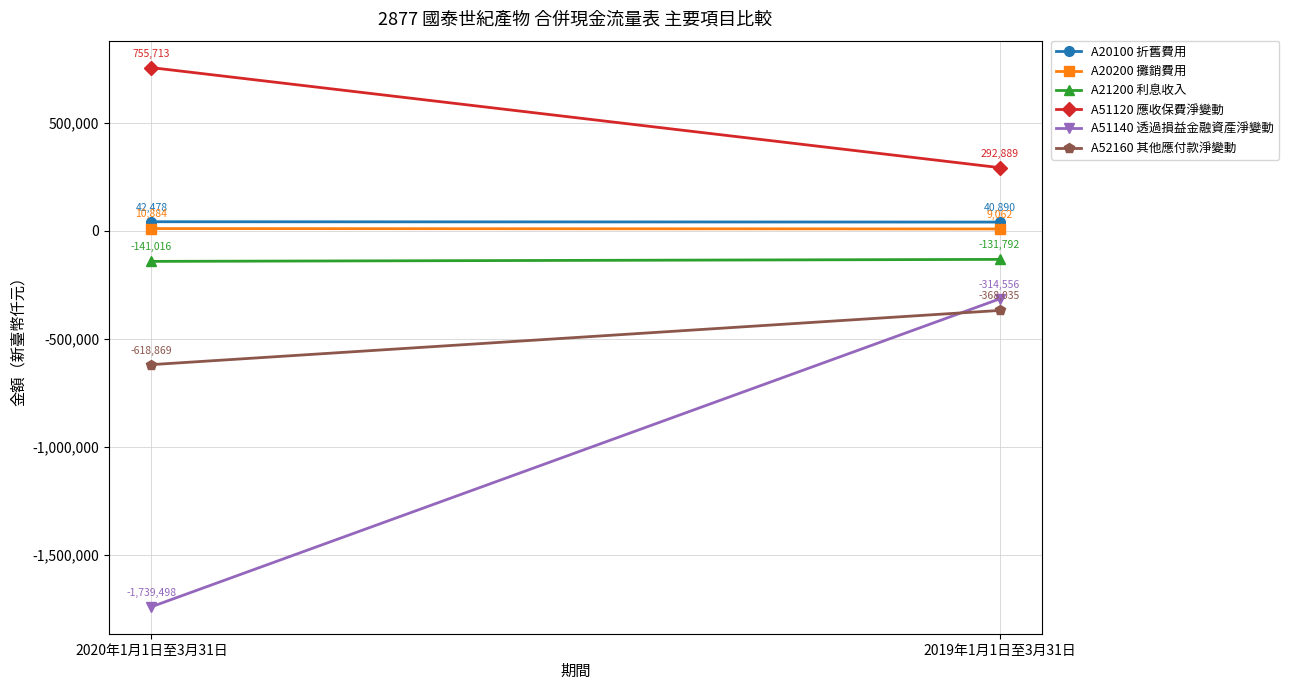

List the series in order of their peak value, highest first.

A51120 應收保費淨變動, A20100 折舊費用, A20200 攤銷費用, A21200 利息收入, A51140 透過損益金融資產淨變動, A52160 其他應付款淨變動